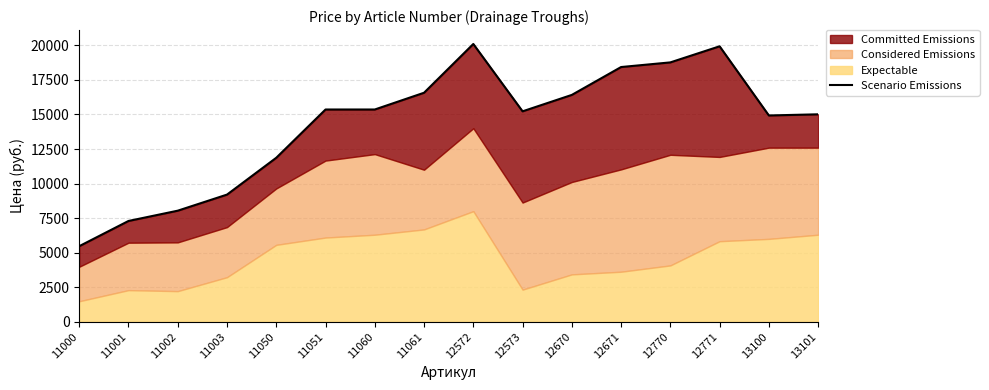

Which category has the highest value across all series?

12572